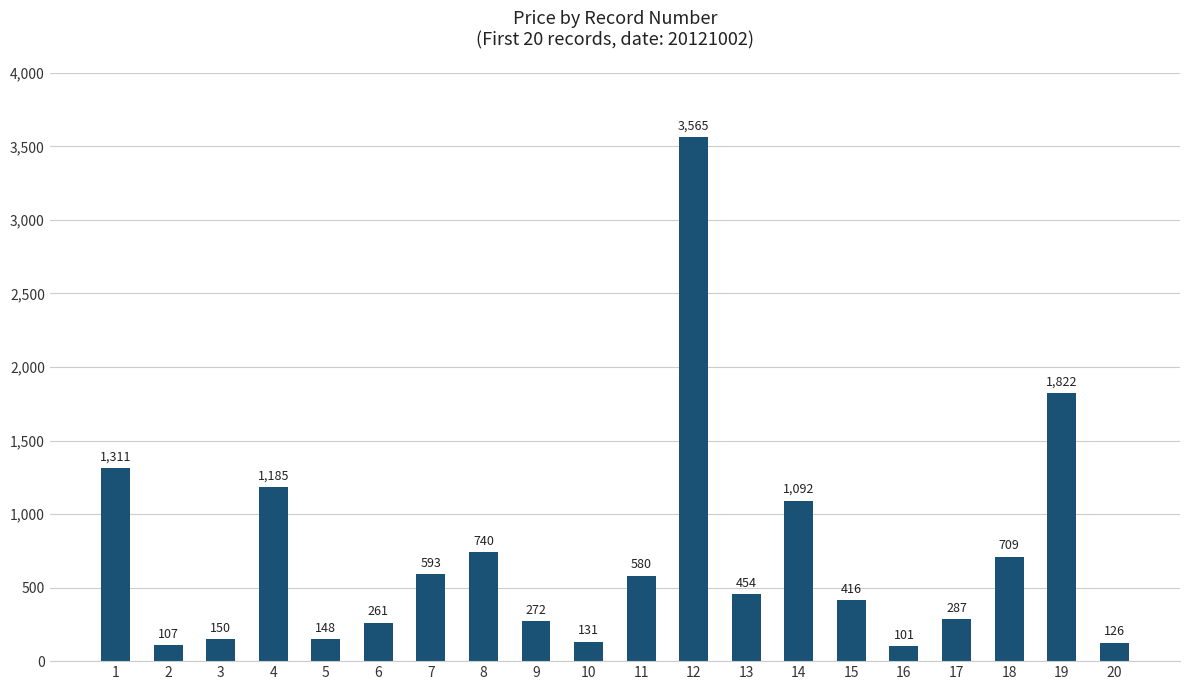

Rank the categories by value from highest to lowest.

12, 19, 1, 4, 14, 8, 18, 7, 11, 13, 15, 17, 9, 6, 3, 5, 10, 20, 2, 16